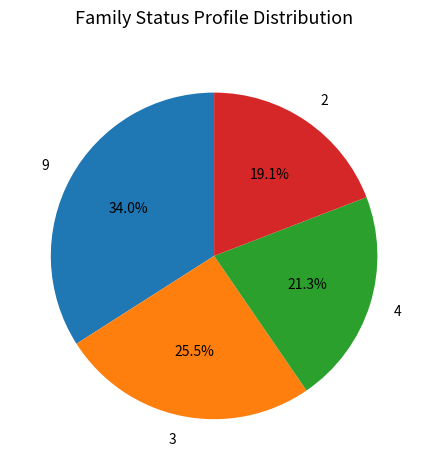

Between 9 and 3, which is larger?

9